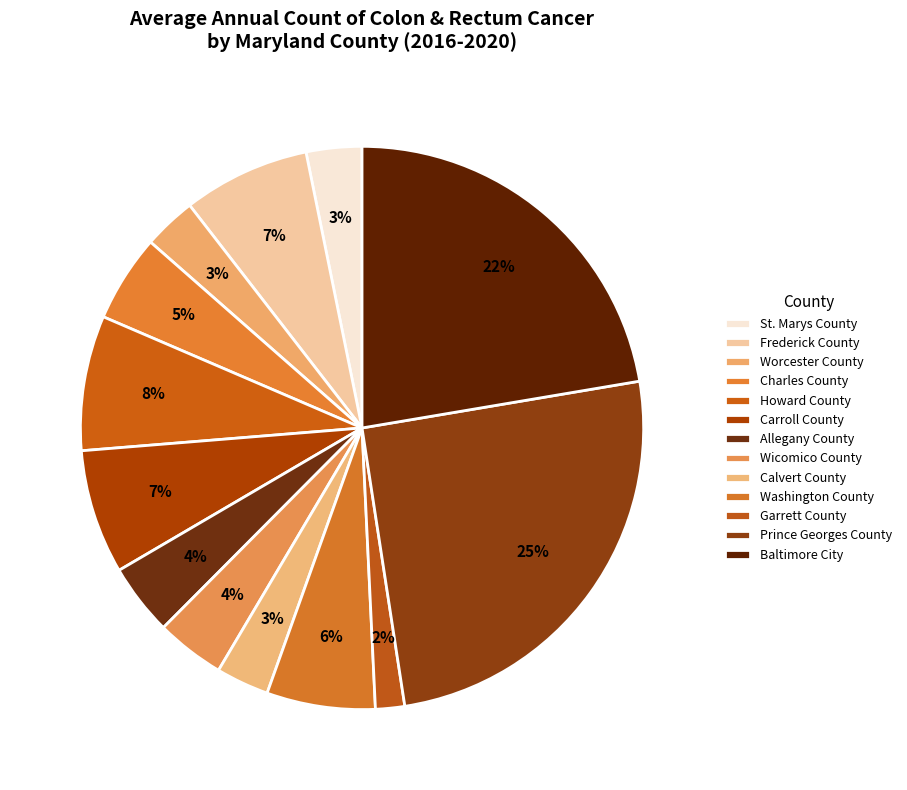

What portion of the pie excludes Worcester County?

97.0%